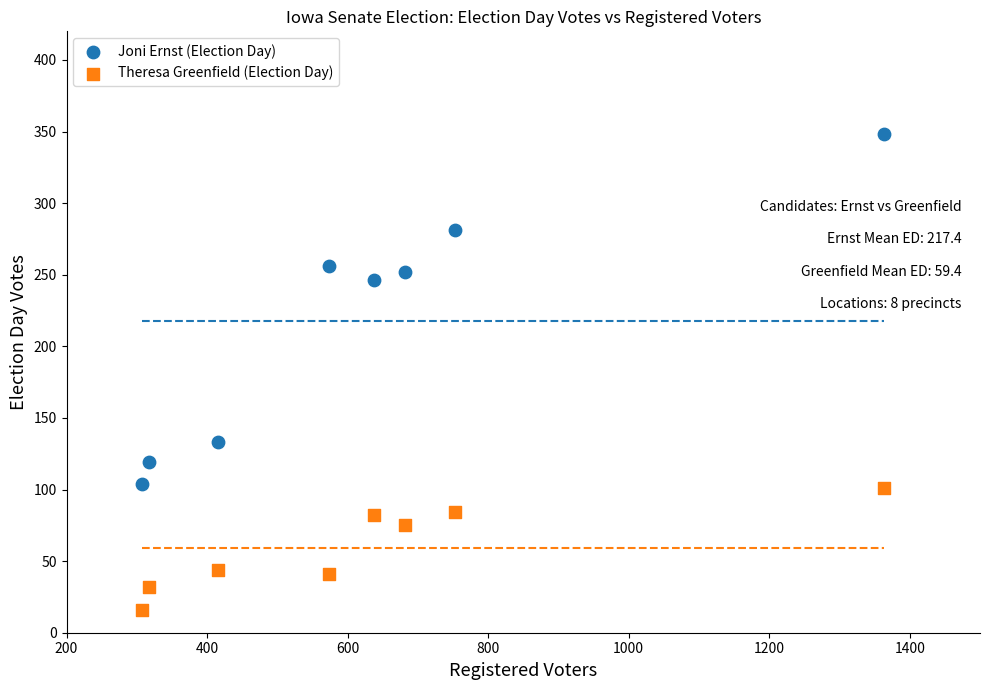

Across all data points, what is the range of X values (max minus min)?

1055